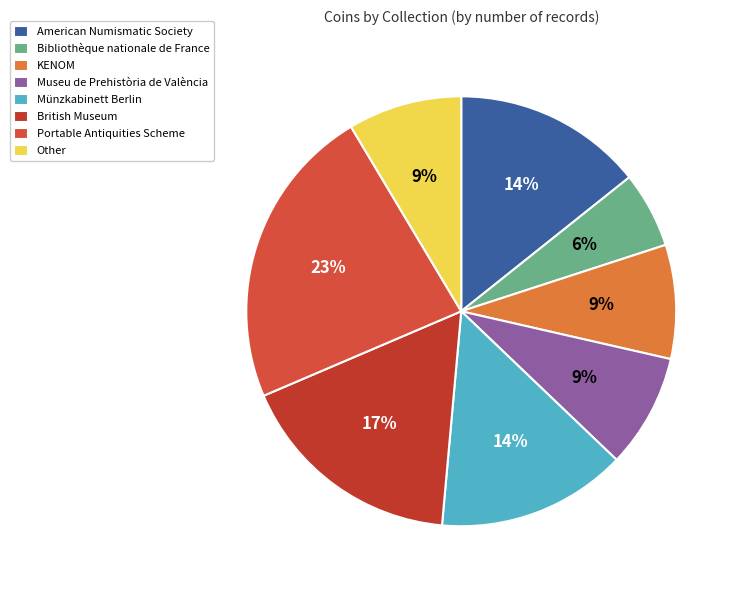

To the nearest percent, what percentage of the pie is British Museum?

17%